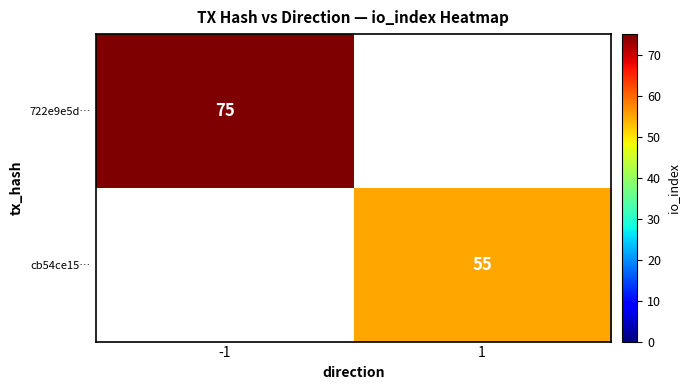

The 722e9e5d… series shows 75 at -1. True or false?

True